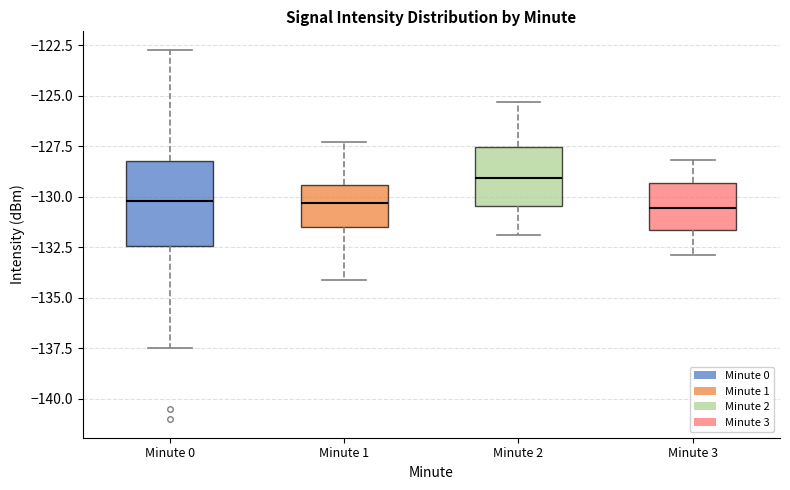

Which box is the tallest, from its lower edge to its upper edge?

Minute 0